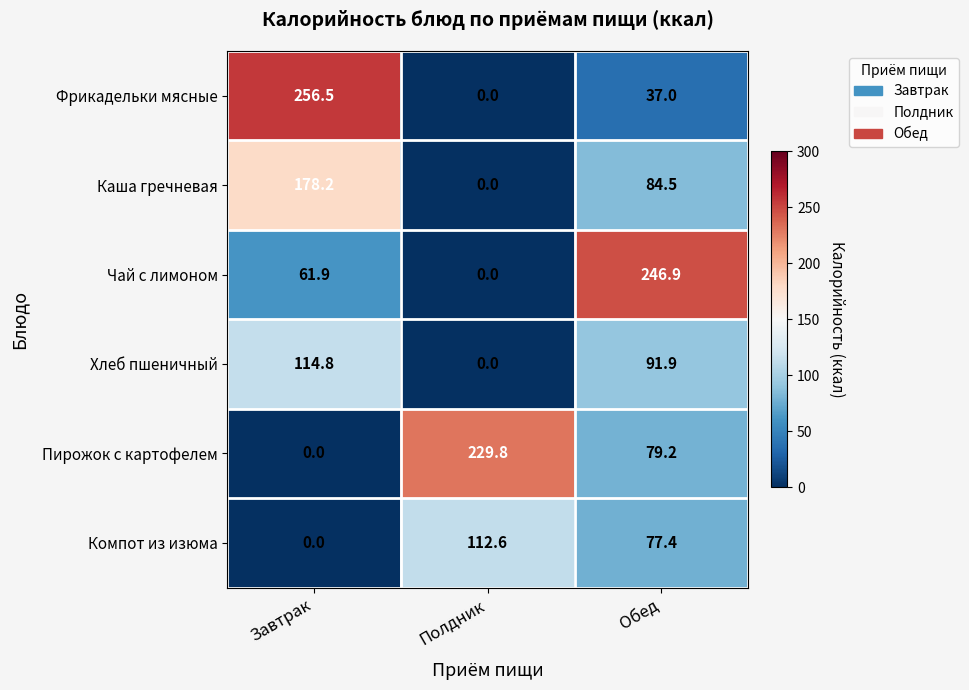

Which label corresponds to the largest value in the chart?

Завтрак